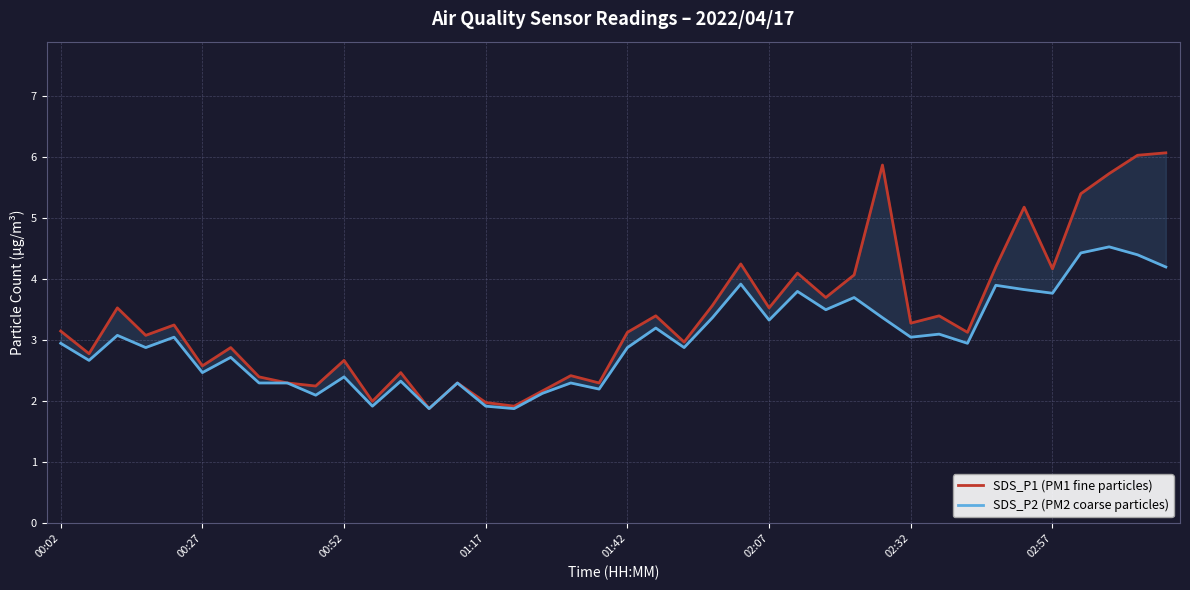

Does the chart have visible grid lines?

Yes